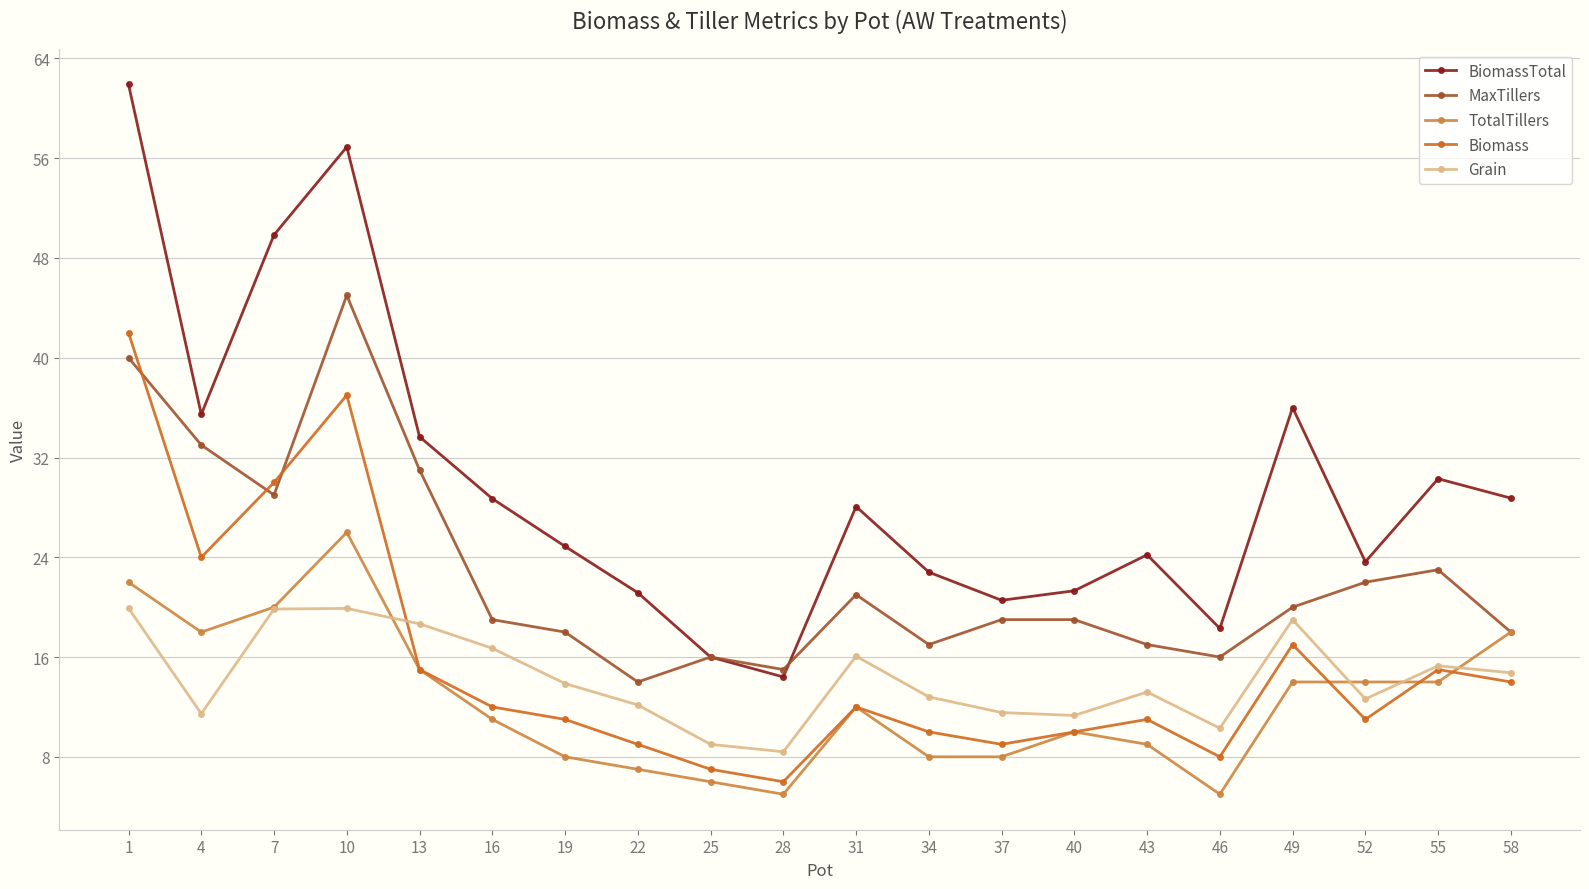

In Biomass, how many points are lower than both neighbors (excluding endpoints)?

5